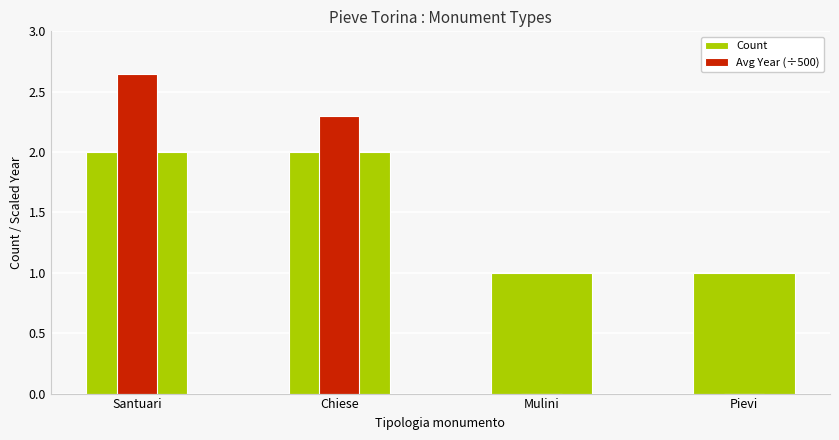

Reading left to right, extract all data points from this chart.

Count: 2.0	2.0	1.0	1.0
Avg Year (÷500): 2.6	2.3	0.0	0.0